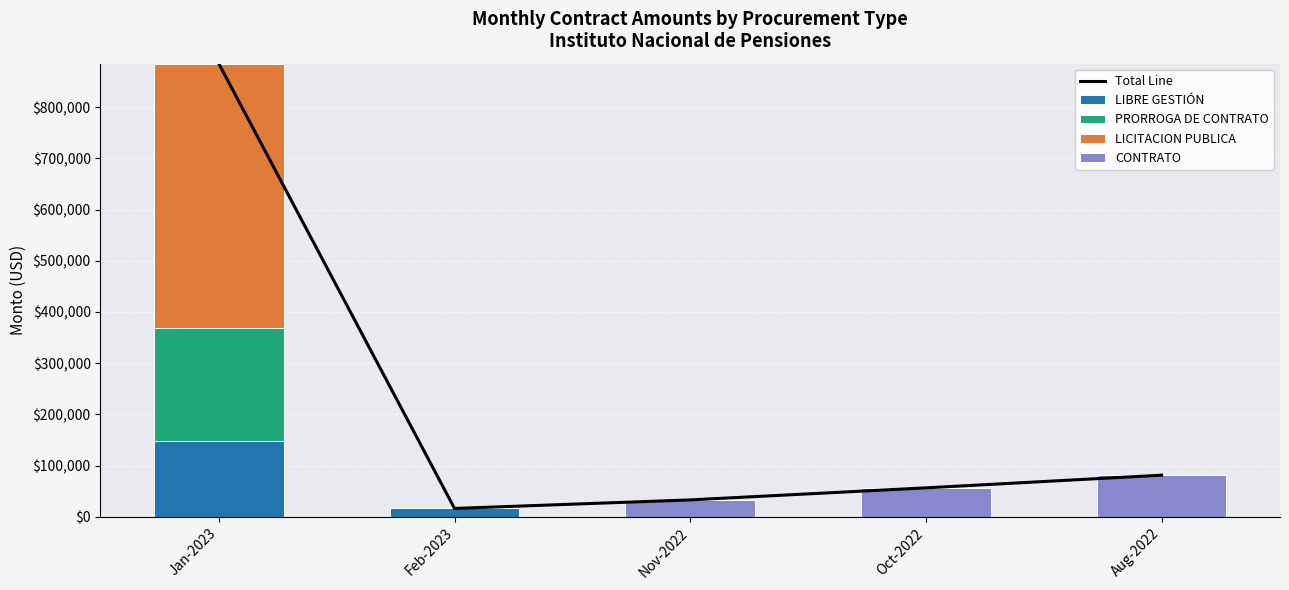

What is the difference between the highest and lowest values at Oct-2022?

56532.3